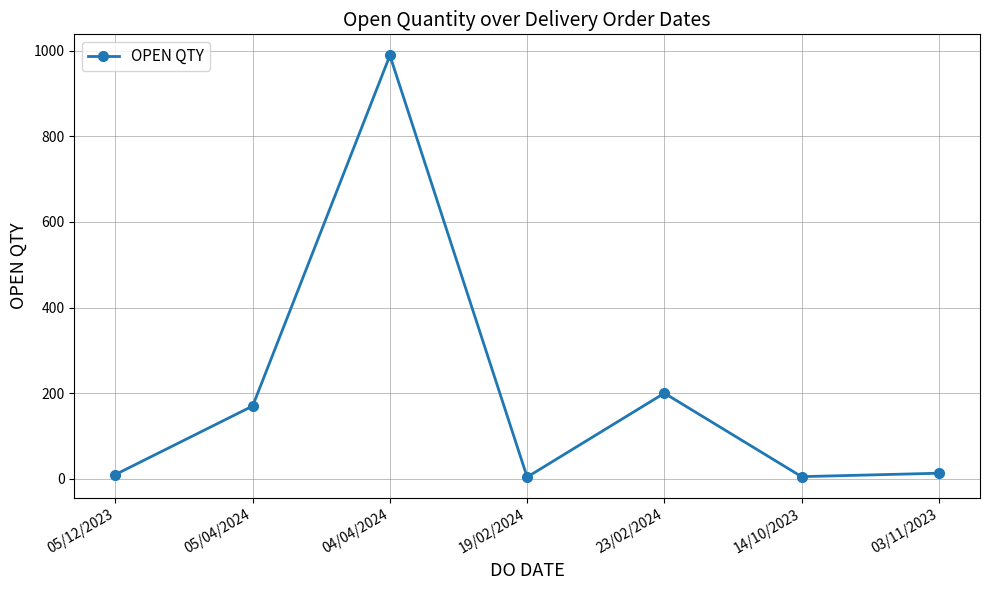

Which category has the highest value across all series?

04/04/2024